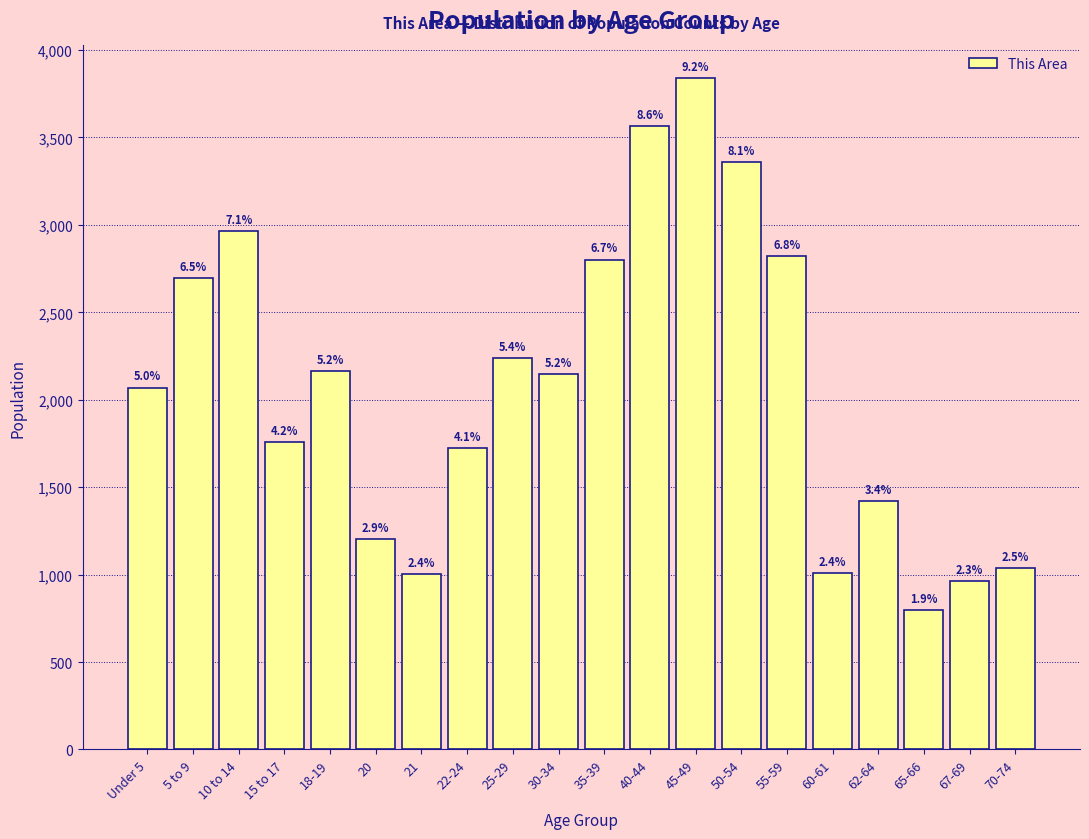

Does the chart contain any negative values?

No